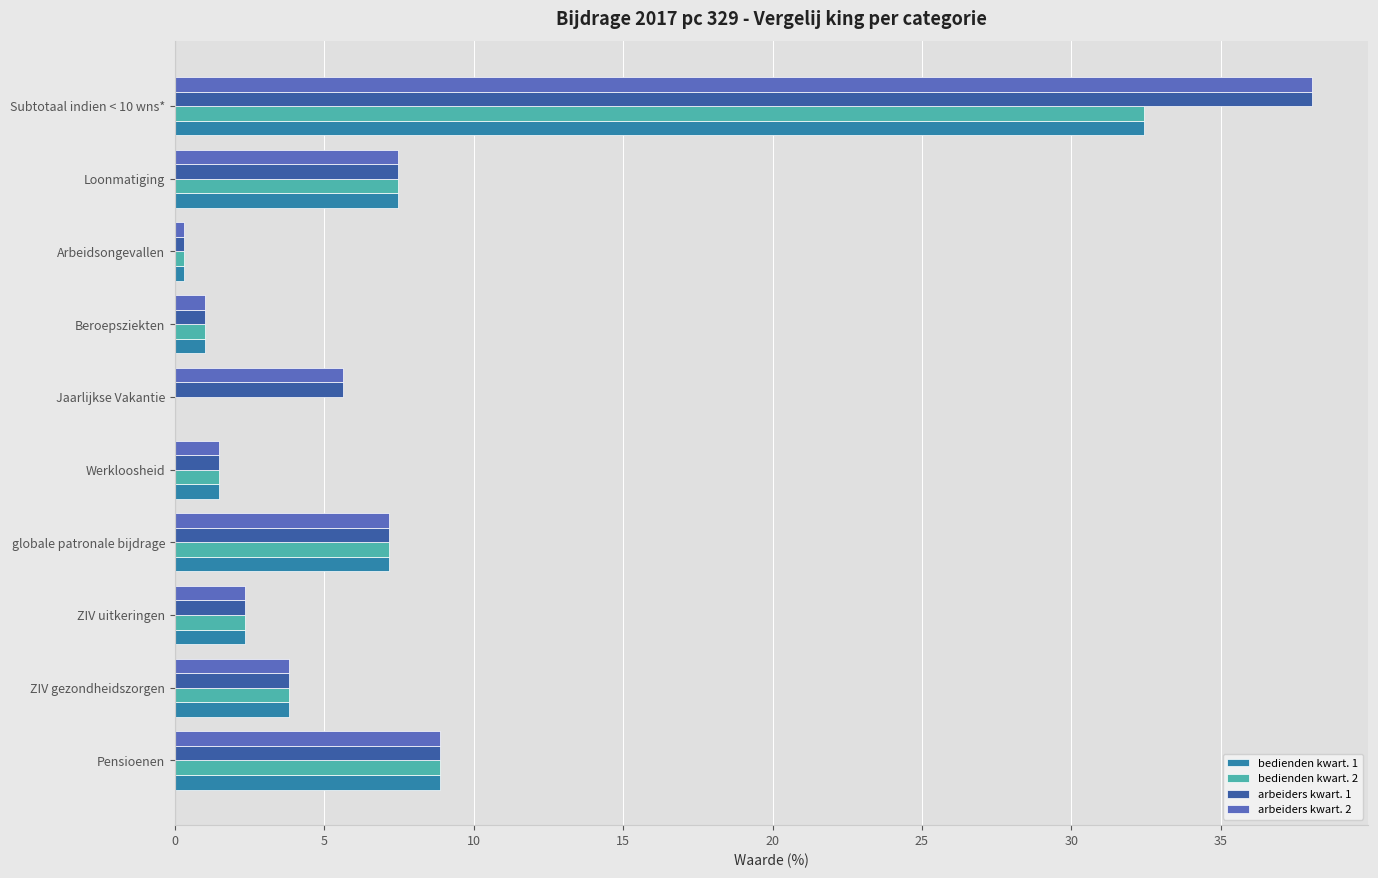

At which category is the sum across all series the highest?

Subtotaal indien < 10 wns*